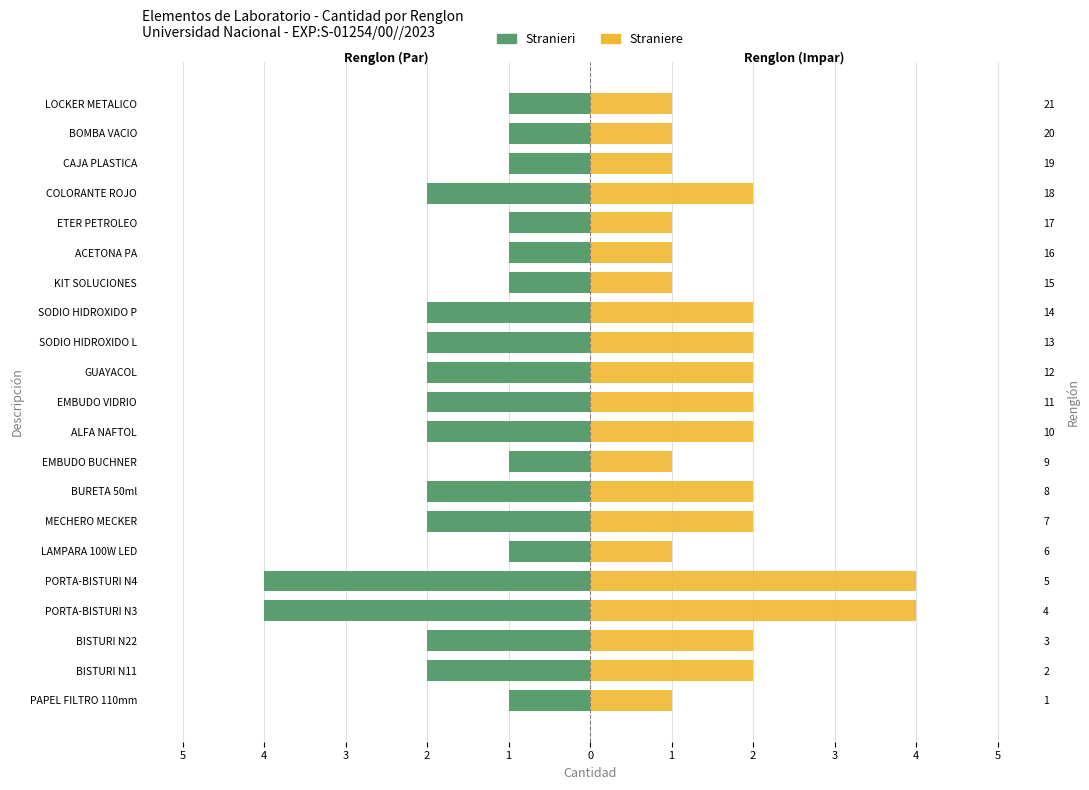

Reading left to right, extract all data points from this chart.

Stranieri: -1	-2	-2	-4	-4	-1	-2	-2	-1	-2	-2	-2	-2	-2	-1	-1	-1	-2	-1	-1	-1
Straniere: 1	2	2	4	4	1	2	2	1	2	2	2	2	2	1	1	1	2	1	1	1